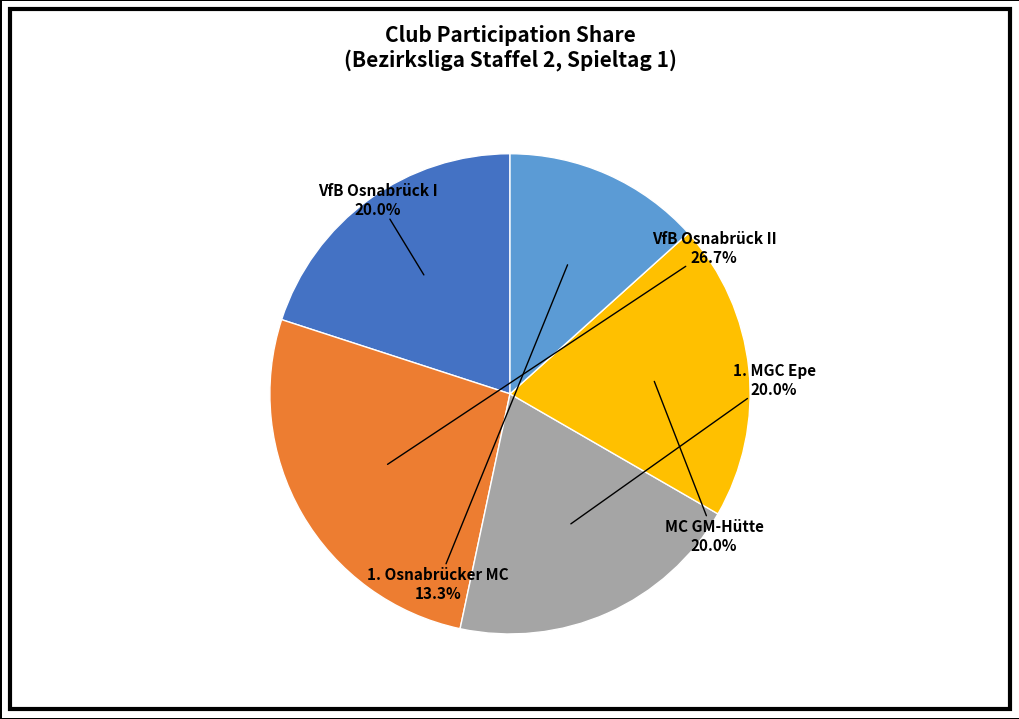

What portion of the pie excludes VfB Osnabrück I?

80.0%